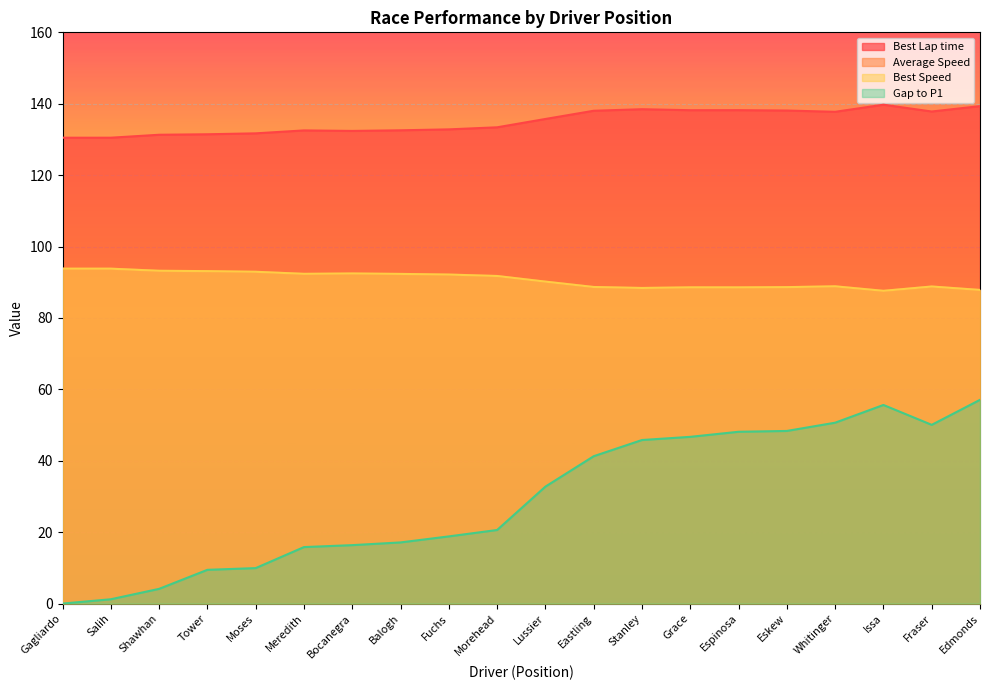

The Best Speed series shows 151.4 at Tower. True or false?

False